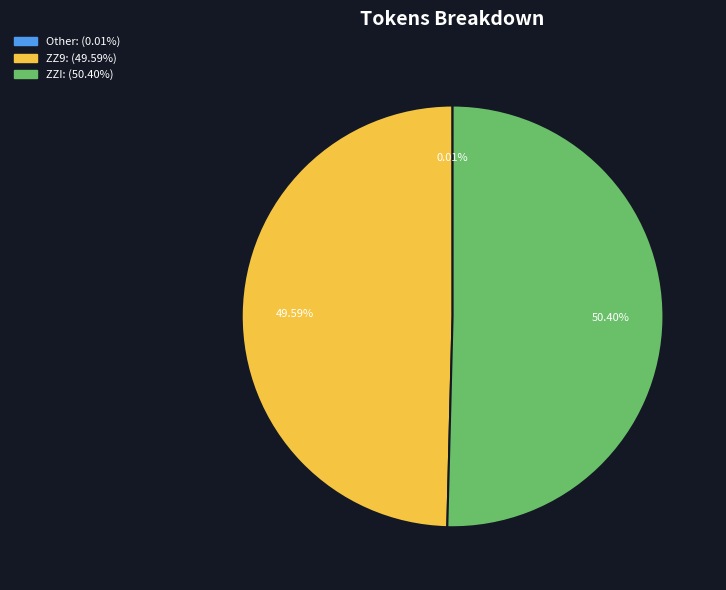

Does any single category account for the majority?

Yes